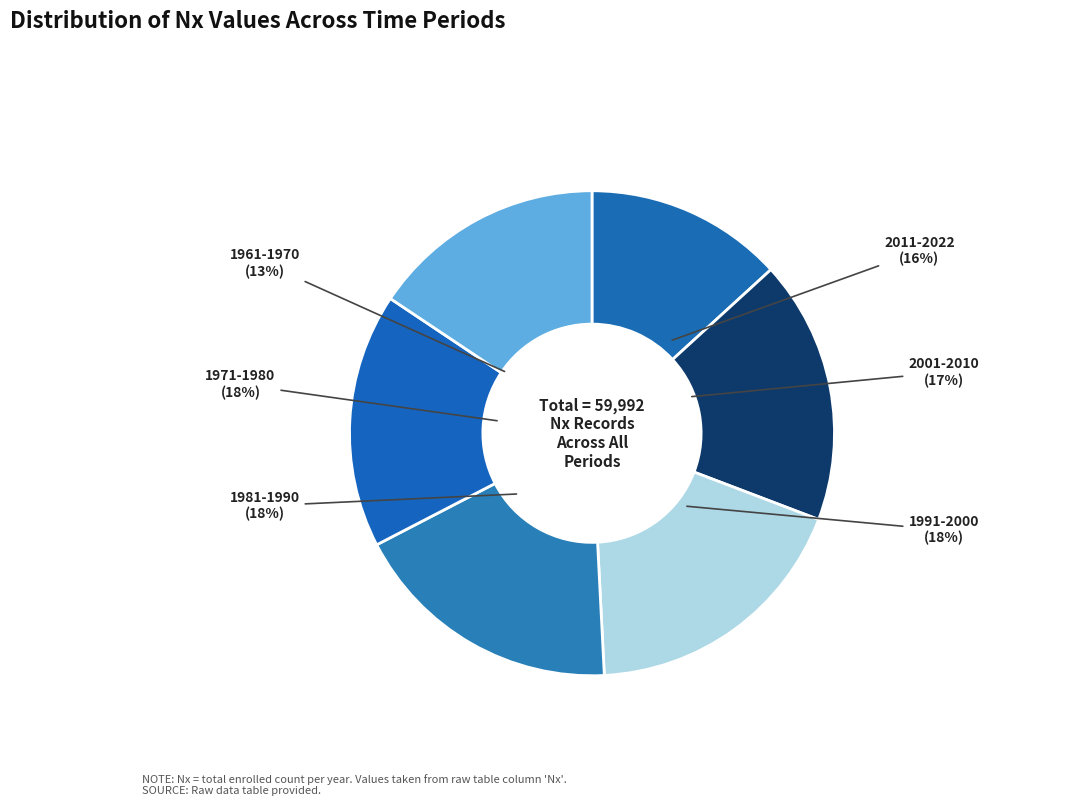

To the nearest percent, what portion does 1961-1970 represent?

13%